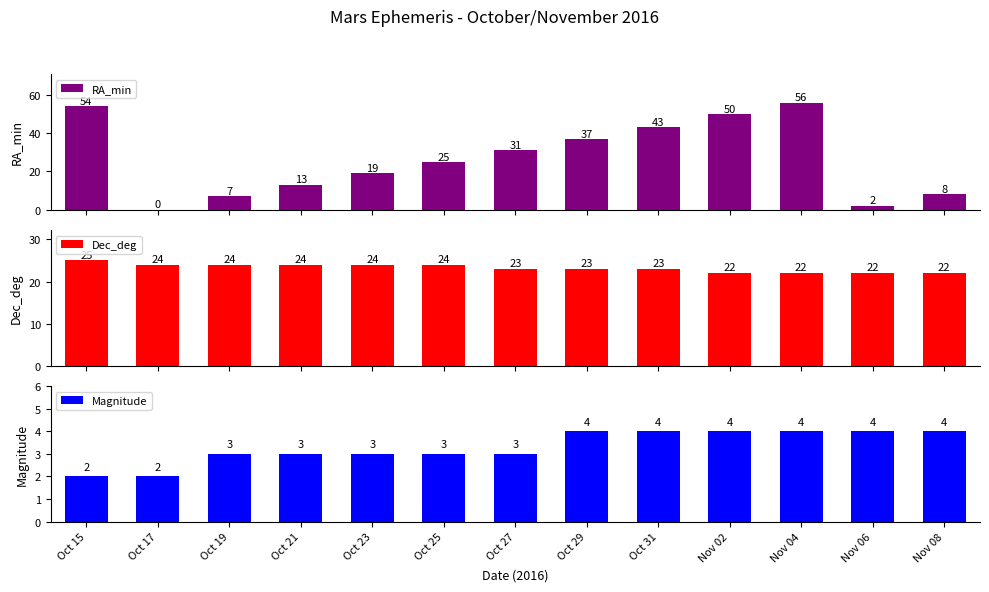

Between Oct 25 and Nov 02, which series saw the biggest shift?

RA_min